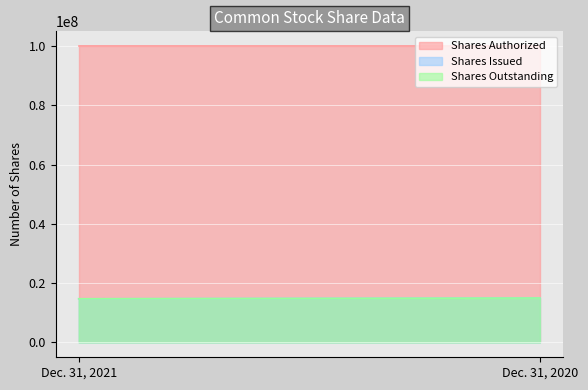

Where is Shares Issued nearest to the value 14865591?

Dec. 31, 2021